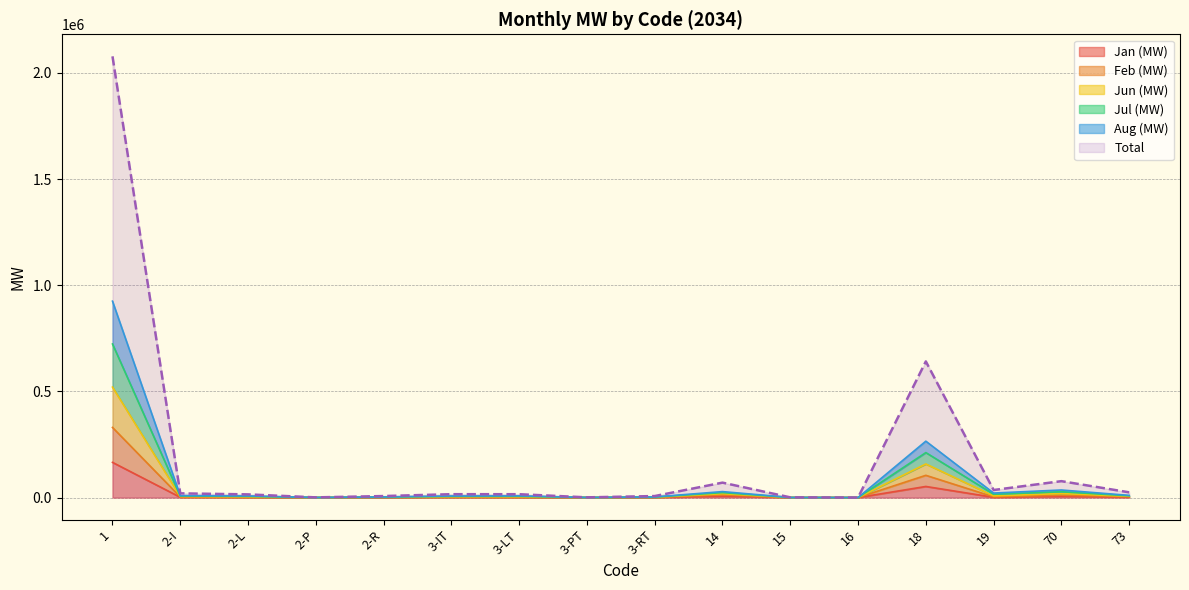

True or false: Aug (MW) and Feb (MW) cross at least once.

False